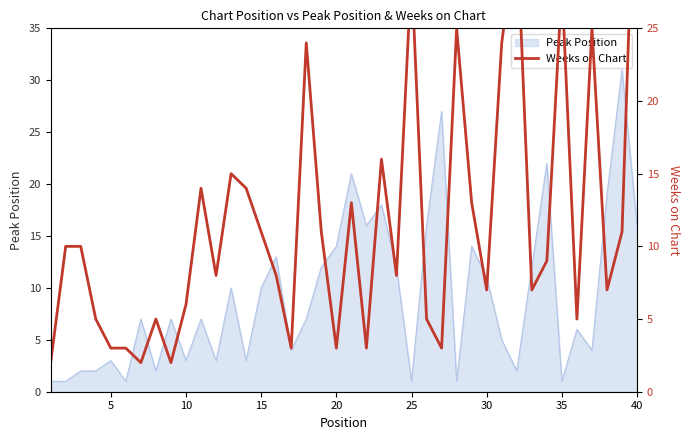

The value of Peak Position at 10 is 3. True or false?

True